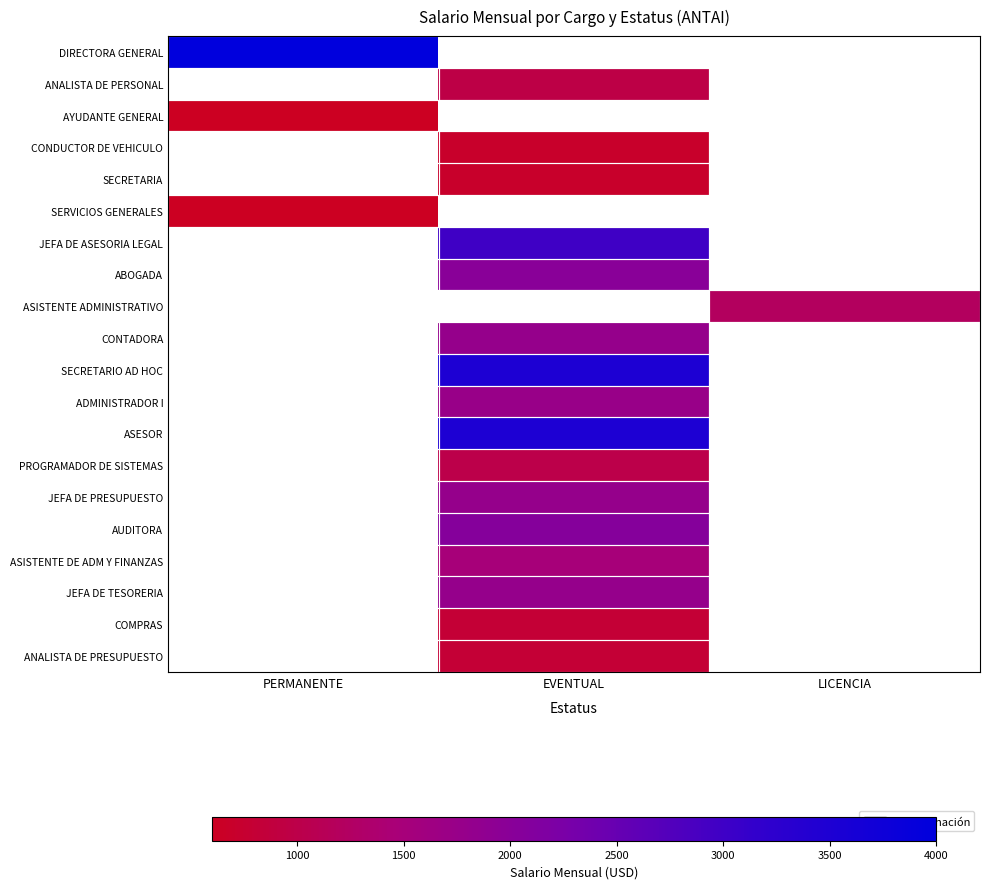

What is the spread (max minus min) of values at PERMANENTE?

3400.0